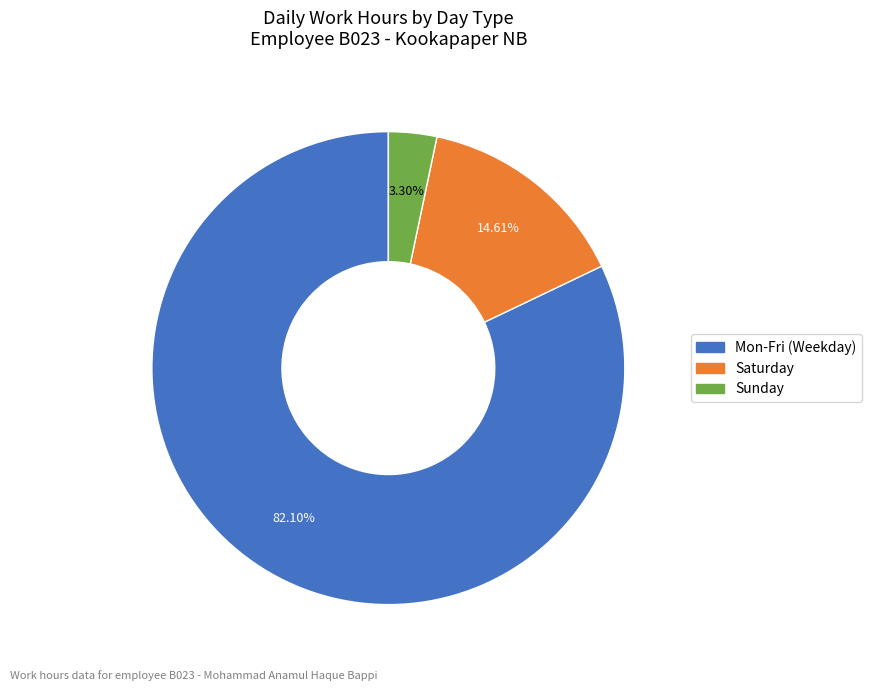

Does any single category account for the majority?

Yes